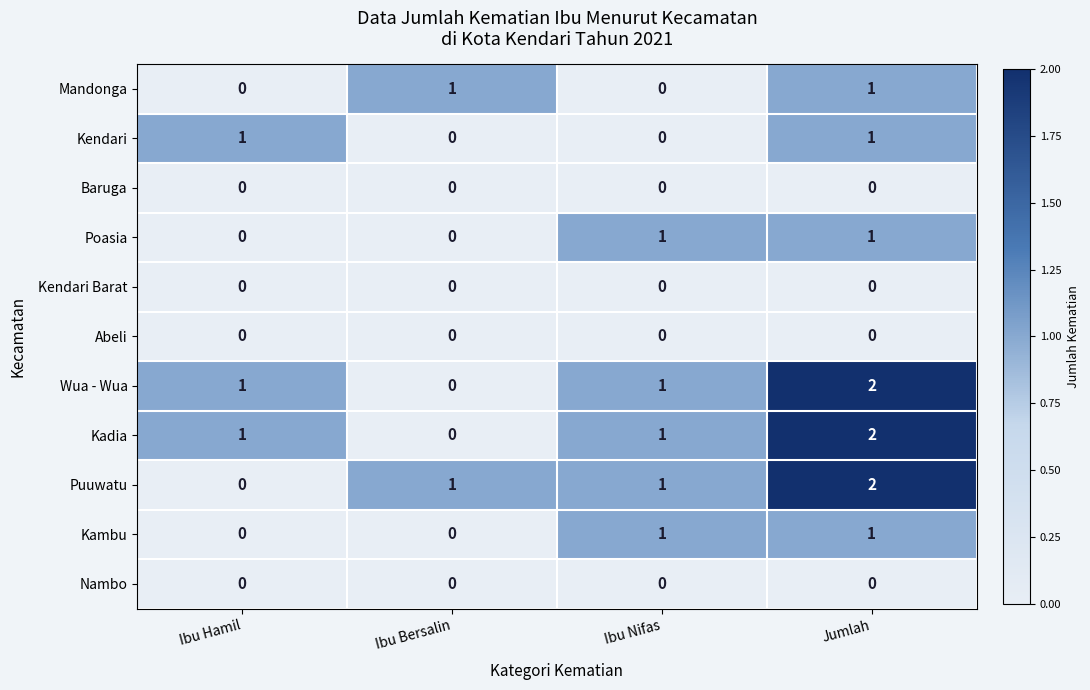

Is it true that Kendari equals 0 at Ibu Bersalin?

True